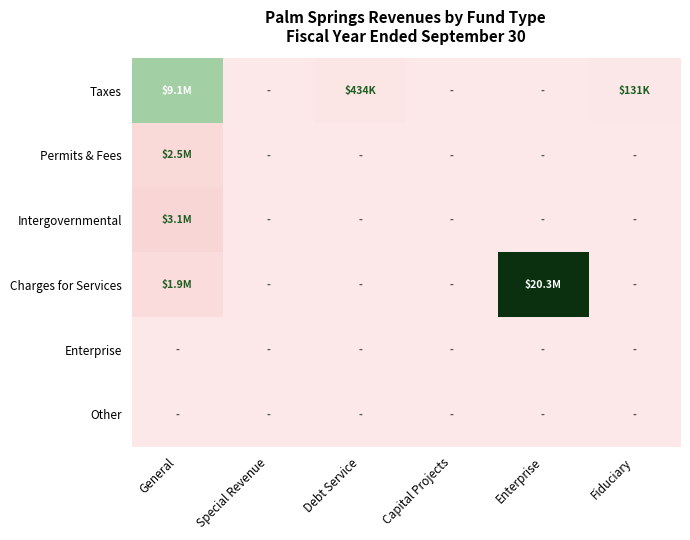

At how many categories does at least one series exceed 0?

4